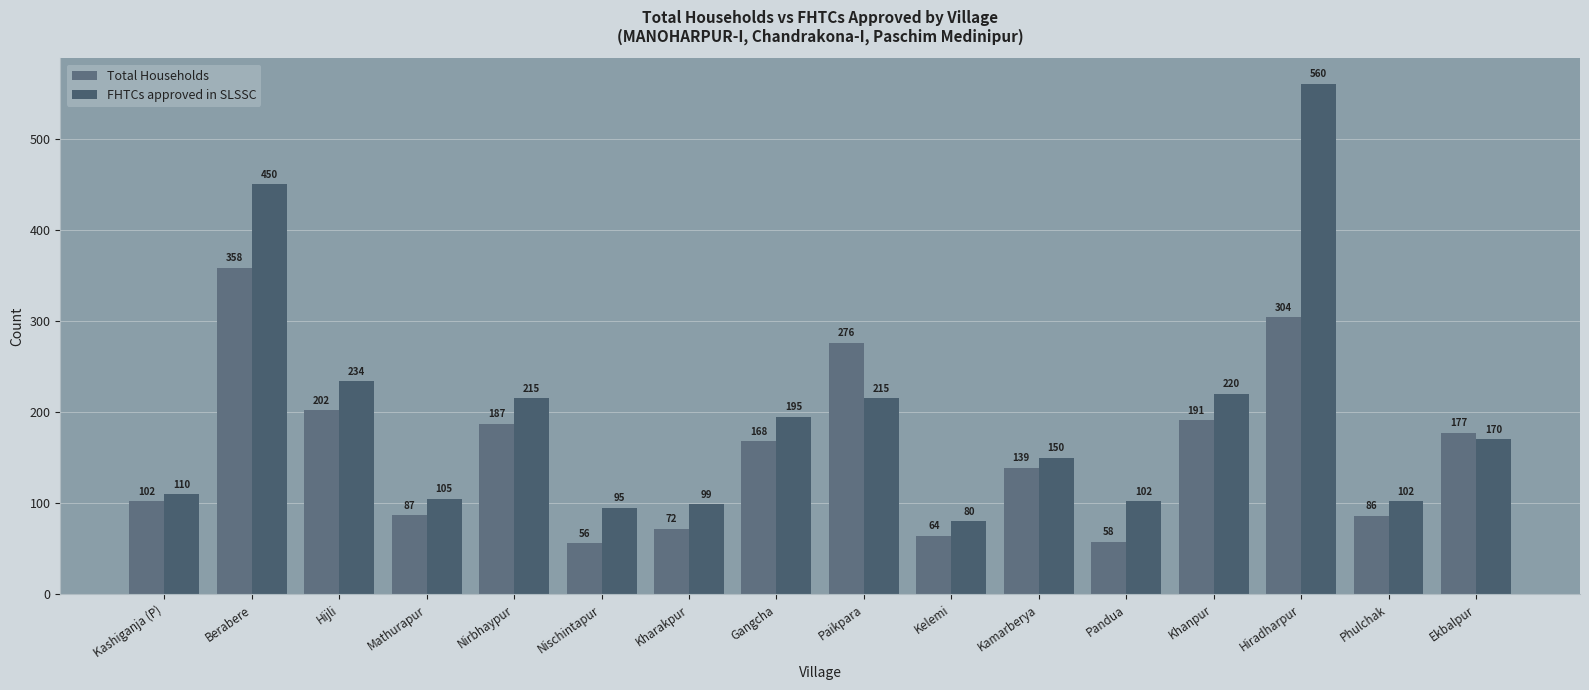

What are all the series names shown in the legend?

Total Households, FHTCs approved in SLSSC